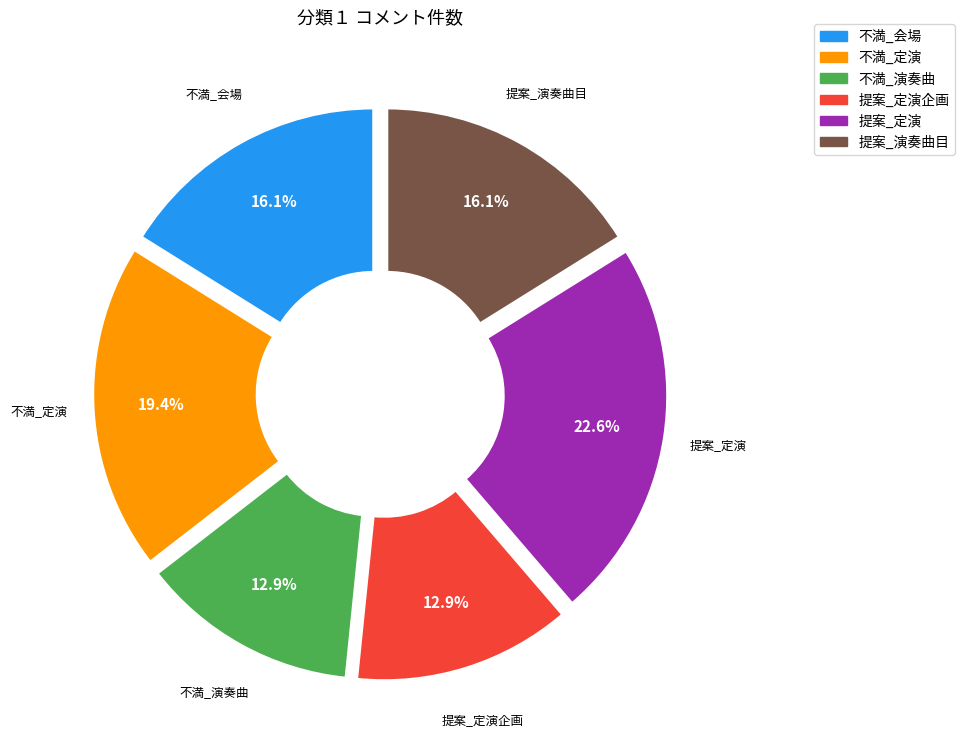

Does any single category account for the majority?

No